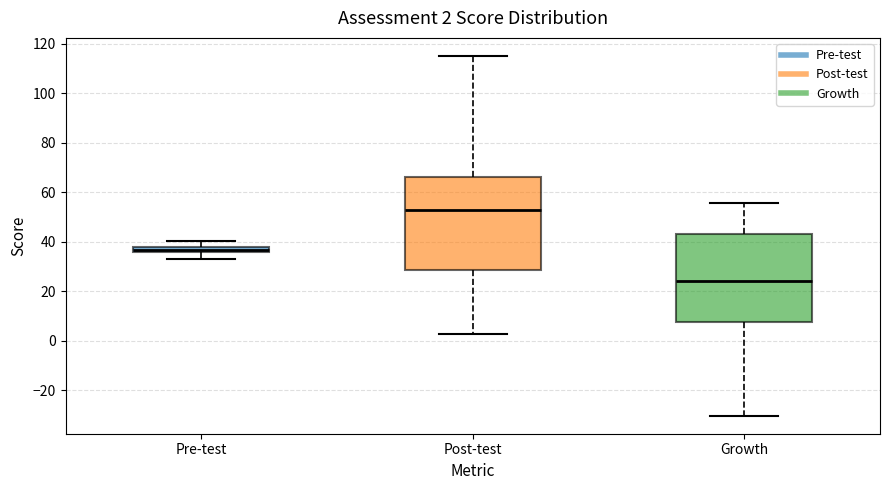

Which box's median line is the highest?

Post-test